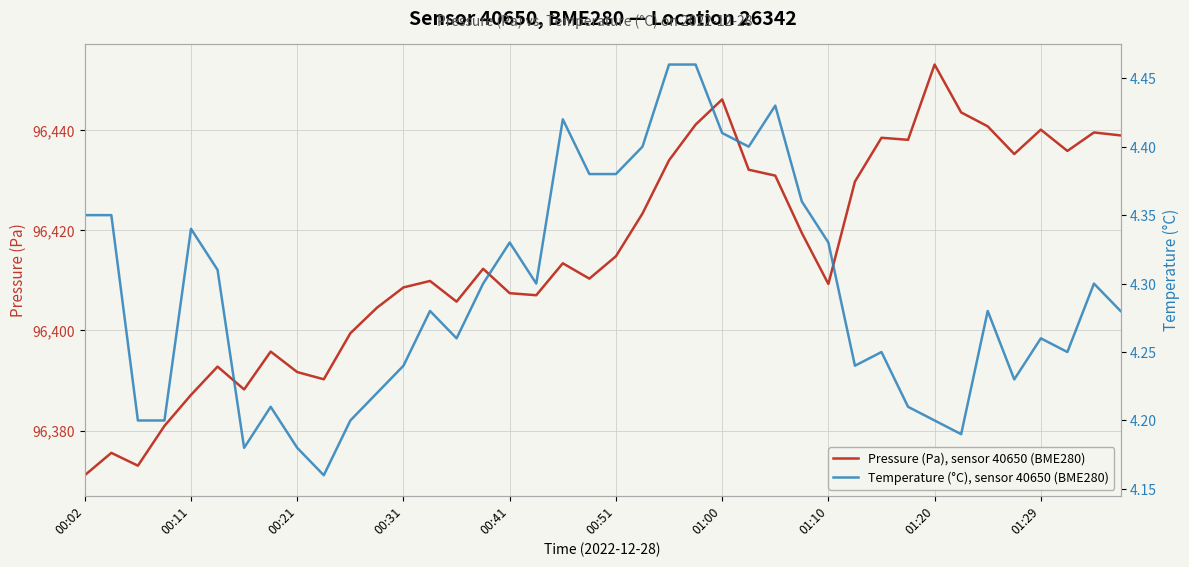

The Temperature (°C), sensor 40650 (BME280) series shows 4.3 at 01:29. True or false?

True